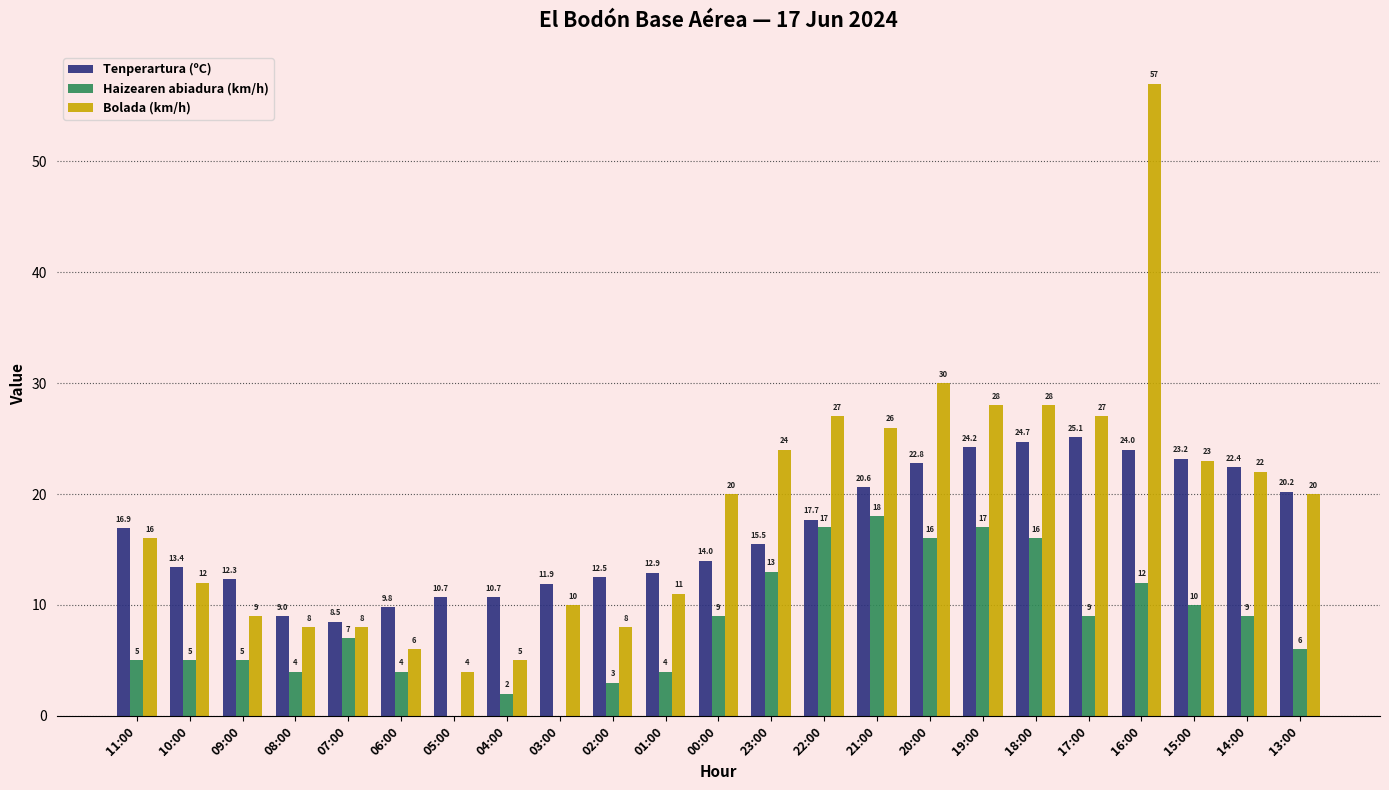

What value does the Haizearen abiadura (km/h) series have at 18:00?

16.0